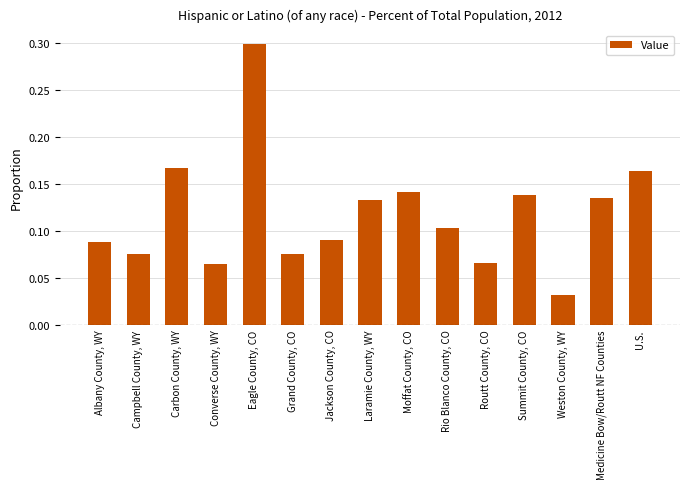

What is the label of the 7th bar from the right?

Moffat County, CO